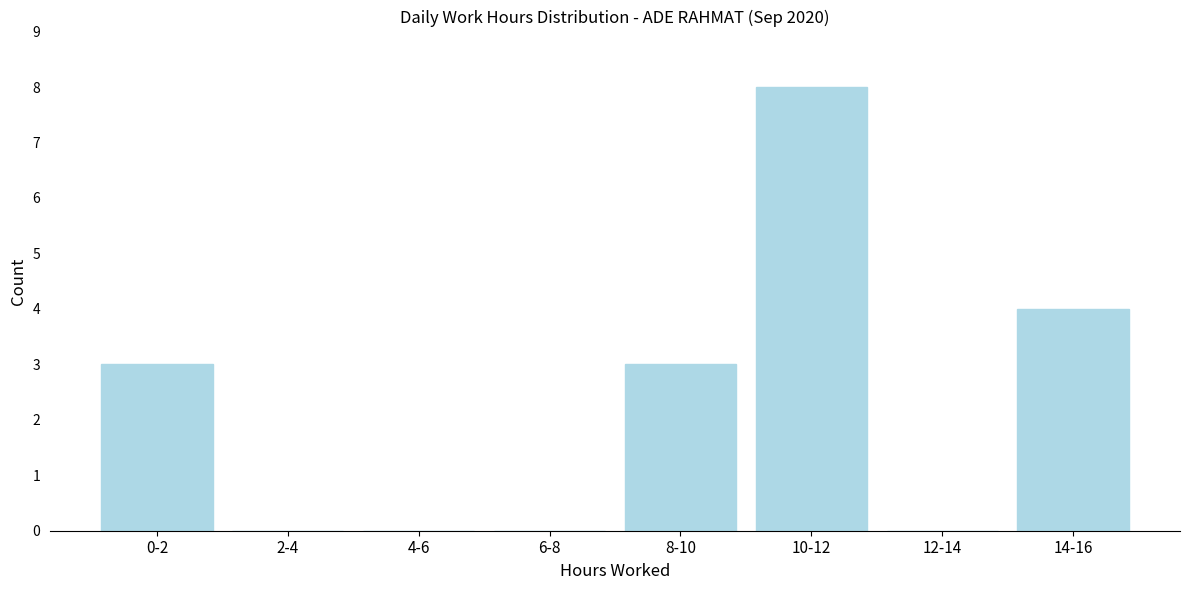

Reading left to right, list all the values displayed in this chart.

0-2=3	2-4=0	4-6=0	6-8=0	8-10=3	10-12=8	12-14=0	14-16=4